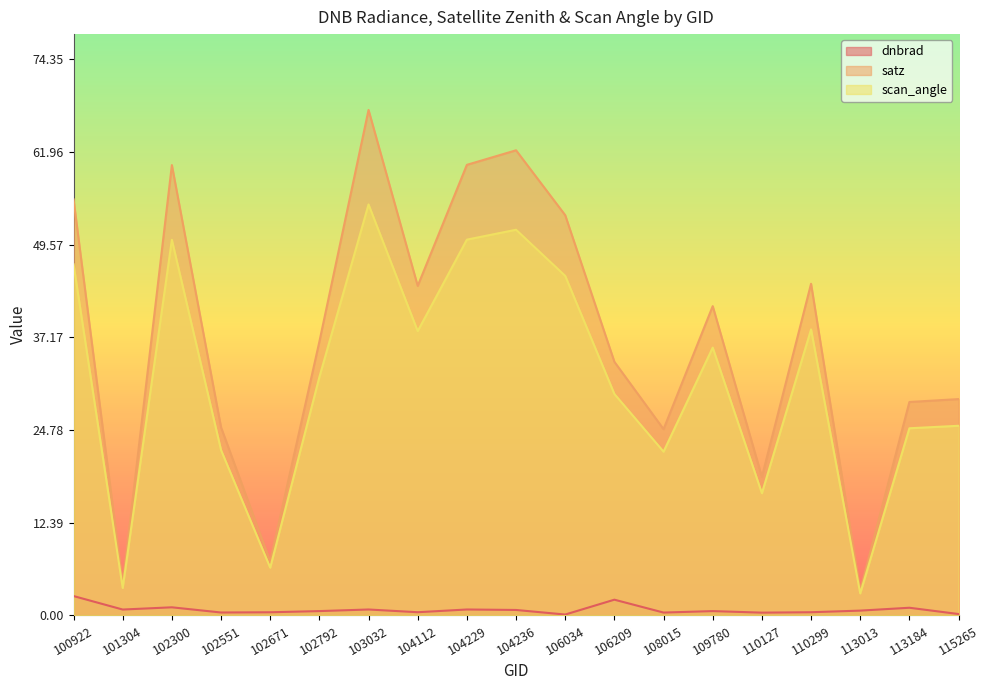

Is the value of scan_angle at 106209 greater than the value of satz at 106034?

No